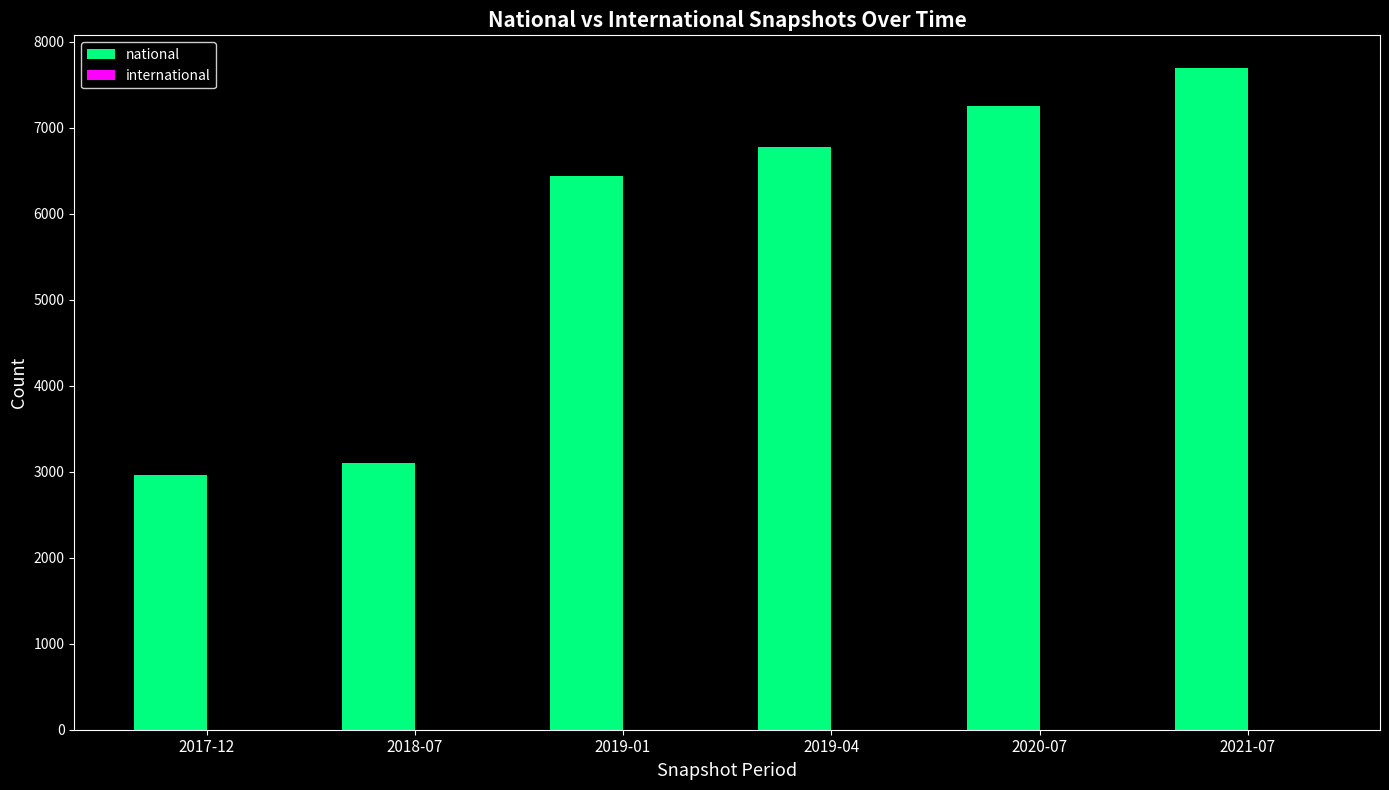

At which category does the chart reach its peak across all series?

2021-07